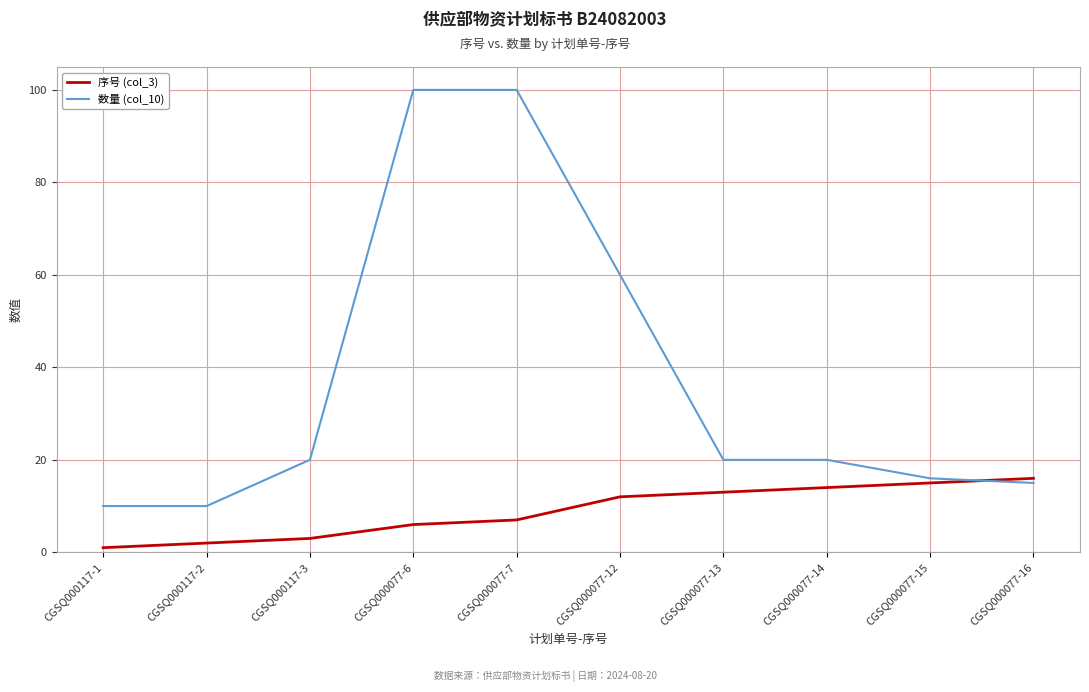

Which series has the widest spread of values?

数量 (col_10)